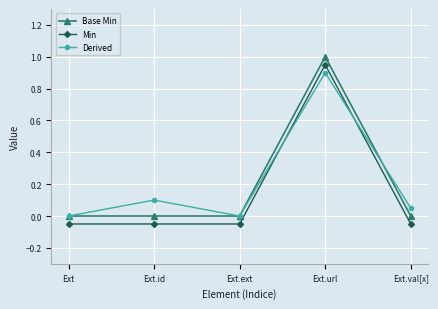

What are all the series names shown in the legend?

Base Min, Min, Derived